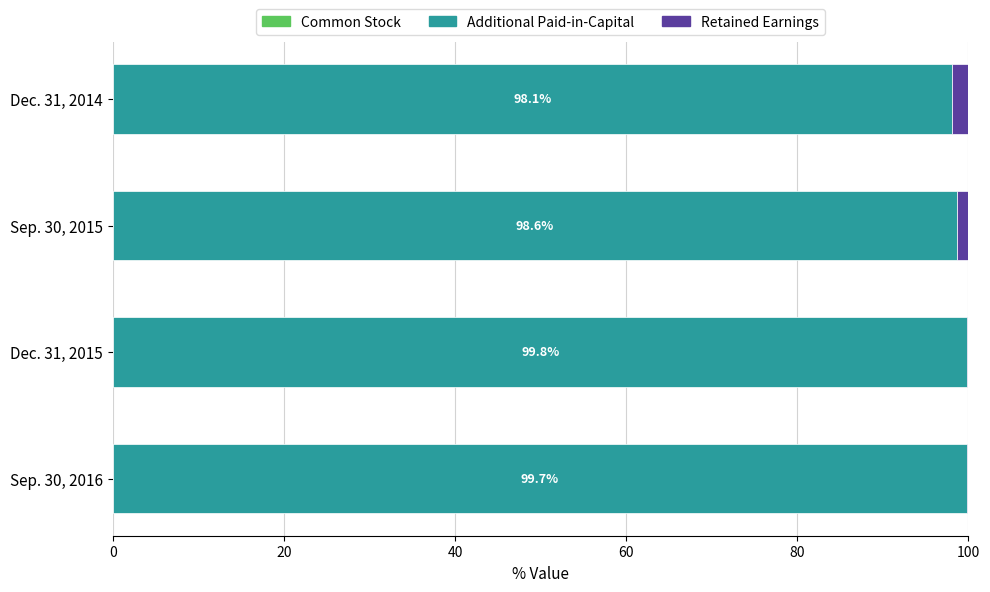

How many data points does each series have?

4